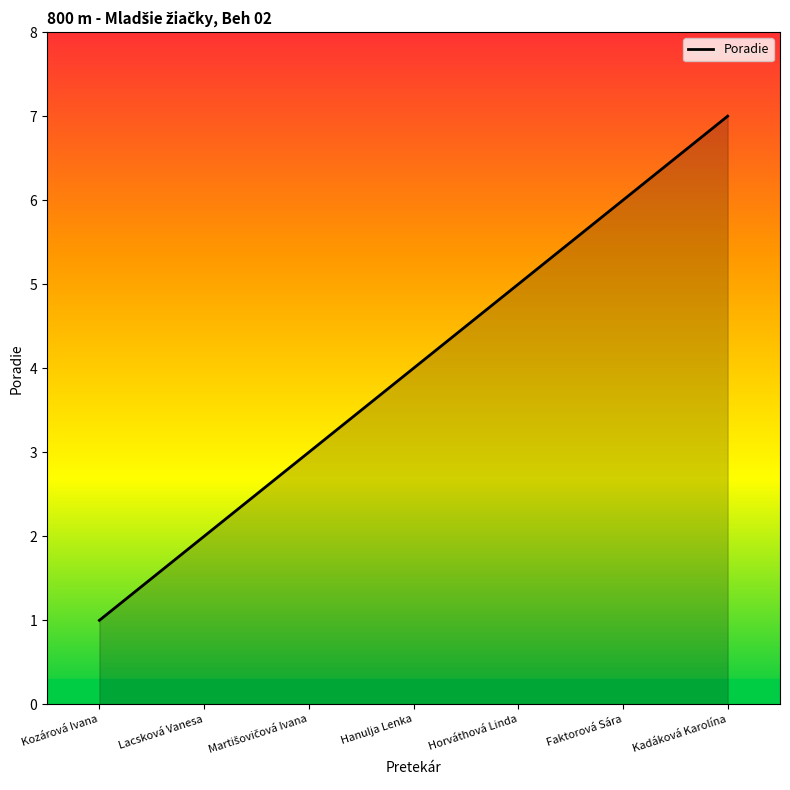

What position from the left is Kozárová Ivana?

1